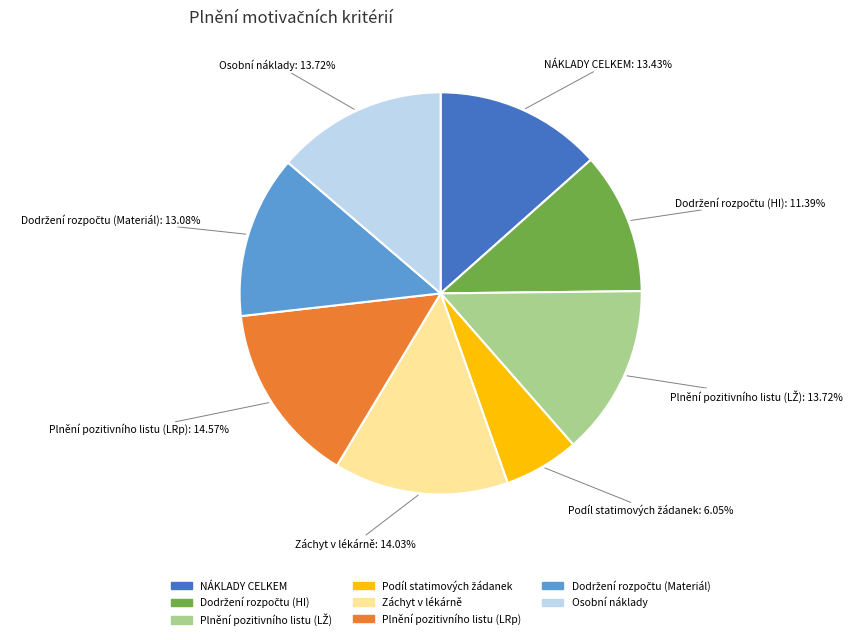

What is the ratio of the value at Osobní náklady to the value at Plnění pozitivního listu (LRp)?

0.9